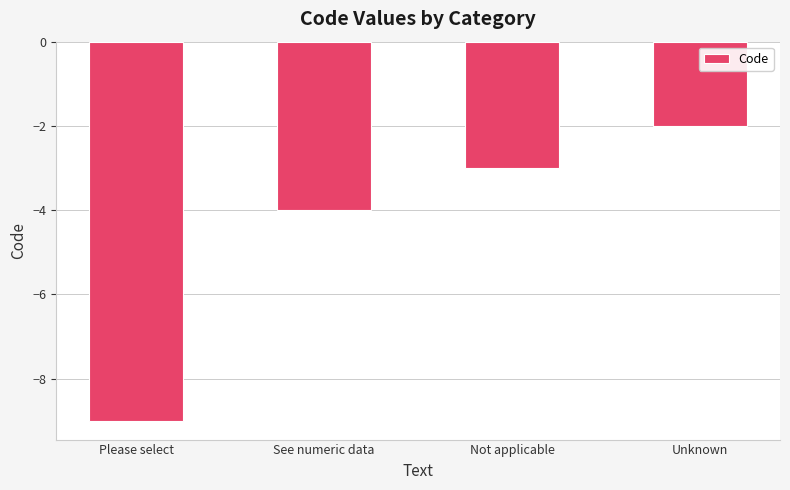

How many categories are shown in the chart?

4